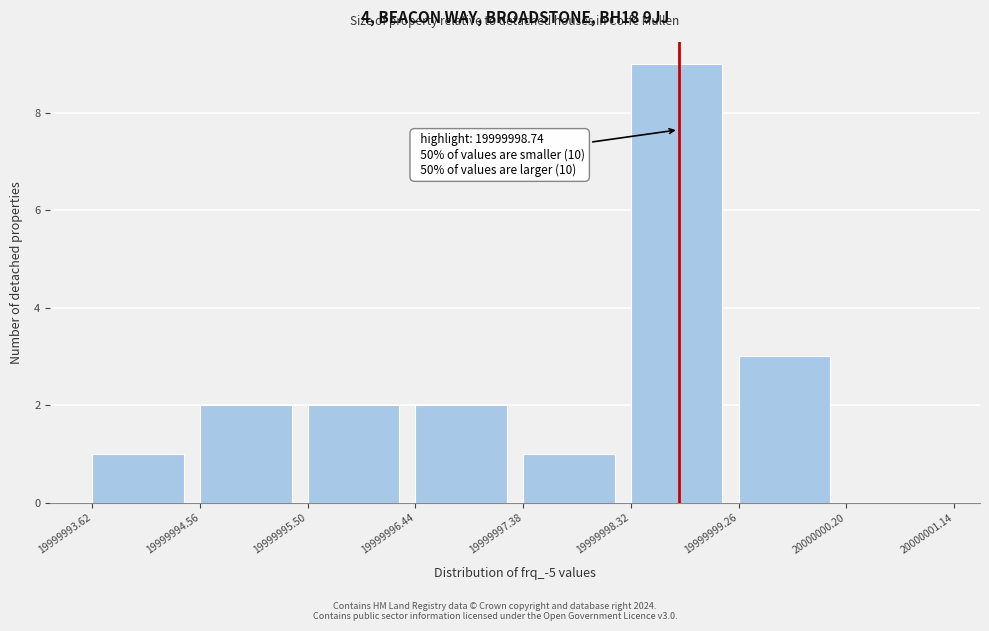

Which range on the x-axis has the tallest bar?

19999998.32 to 19999999.26